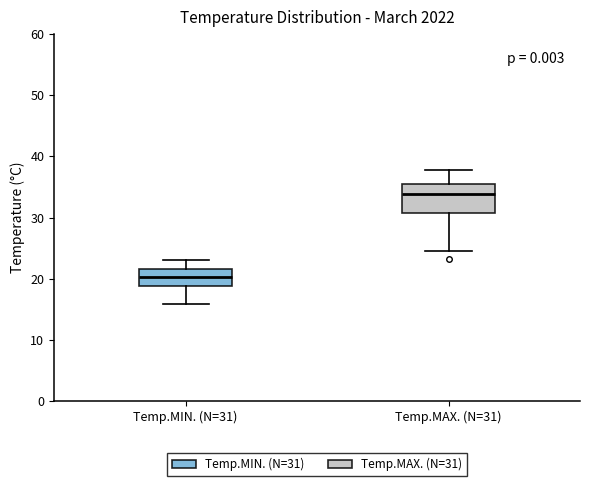

Where does the lower whisker of the box for Temp.MIN. (N=31) end on the y-axis? The values are not printed on the chart, so give them approximately, as read against the axis.

16